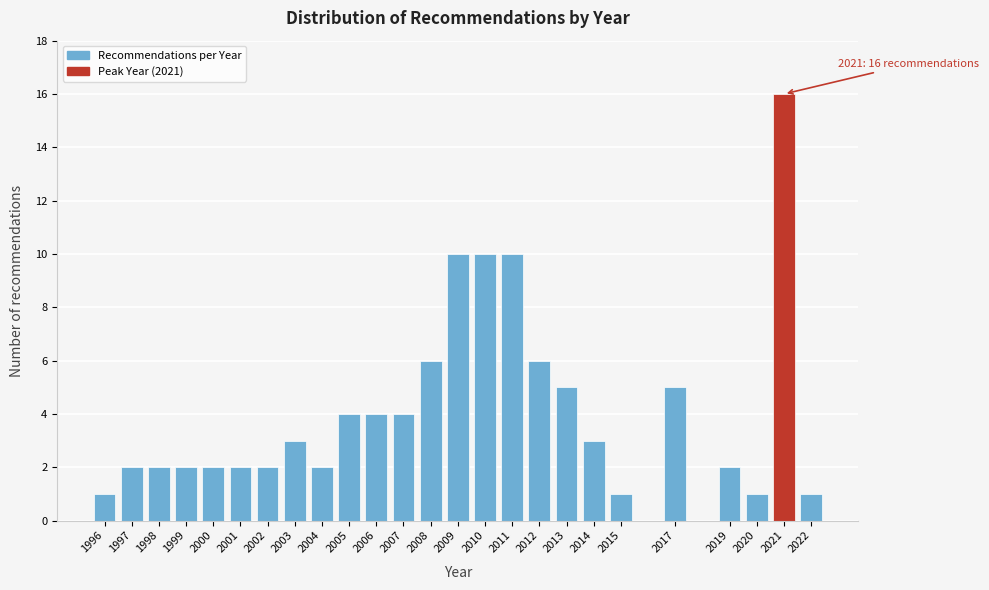

Reading left to right, what are all the values shown in this chart?

1996=1	1997=2	1998=2	1999=2	2000=2	2001=2	2002=2	2003=3	2004=2	2005=4	2006=4	2007=4	2008=6	2009=10	2010=10	2011=10	2012=6	2013=5	2014=3	2015=1	2017=5	2019=2	2020=1	2021=16	2022=1